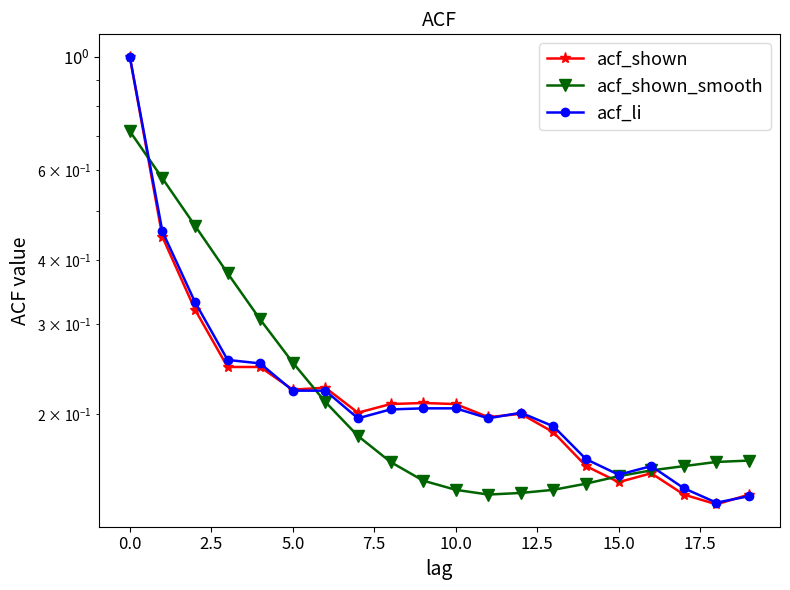

What is the lowest value of the acf_shown_smooth series?

0.1